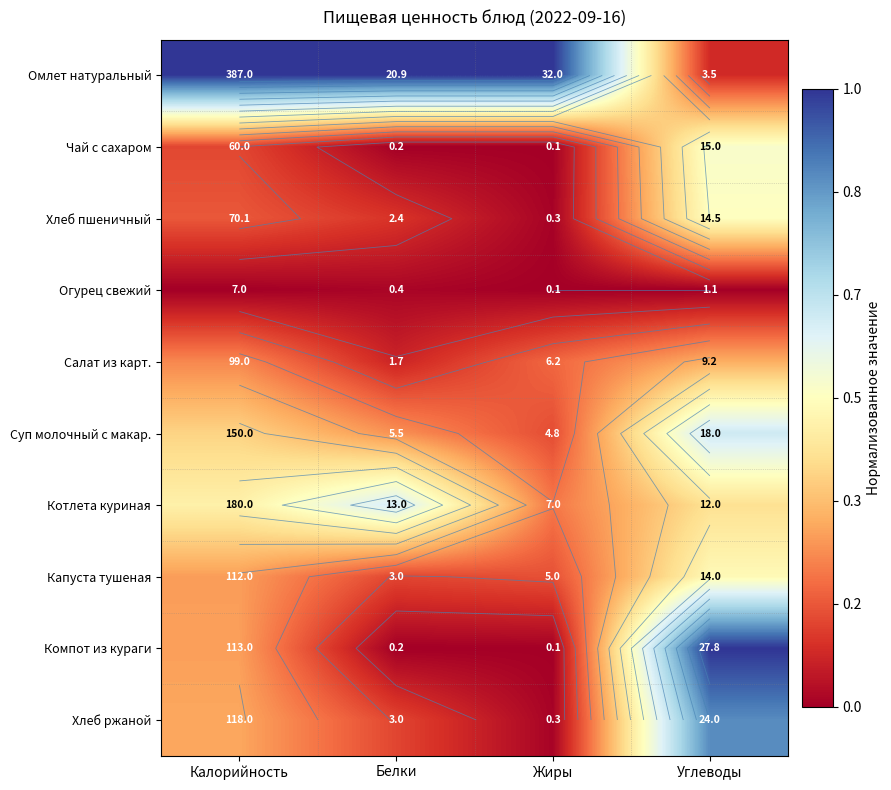

The value of Капуста тушеная at Белки is 0.2. True or false?

False